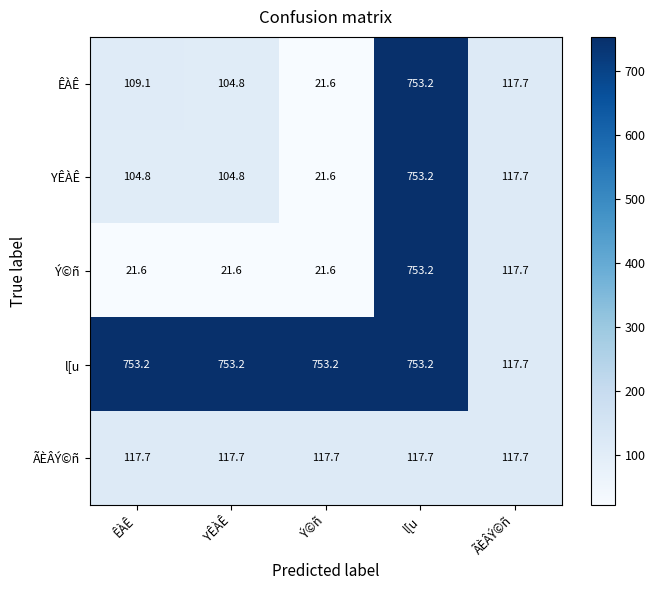

At which label does ÊÀÊ reach its peak?

l[u